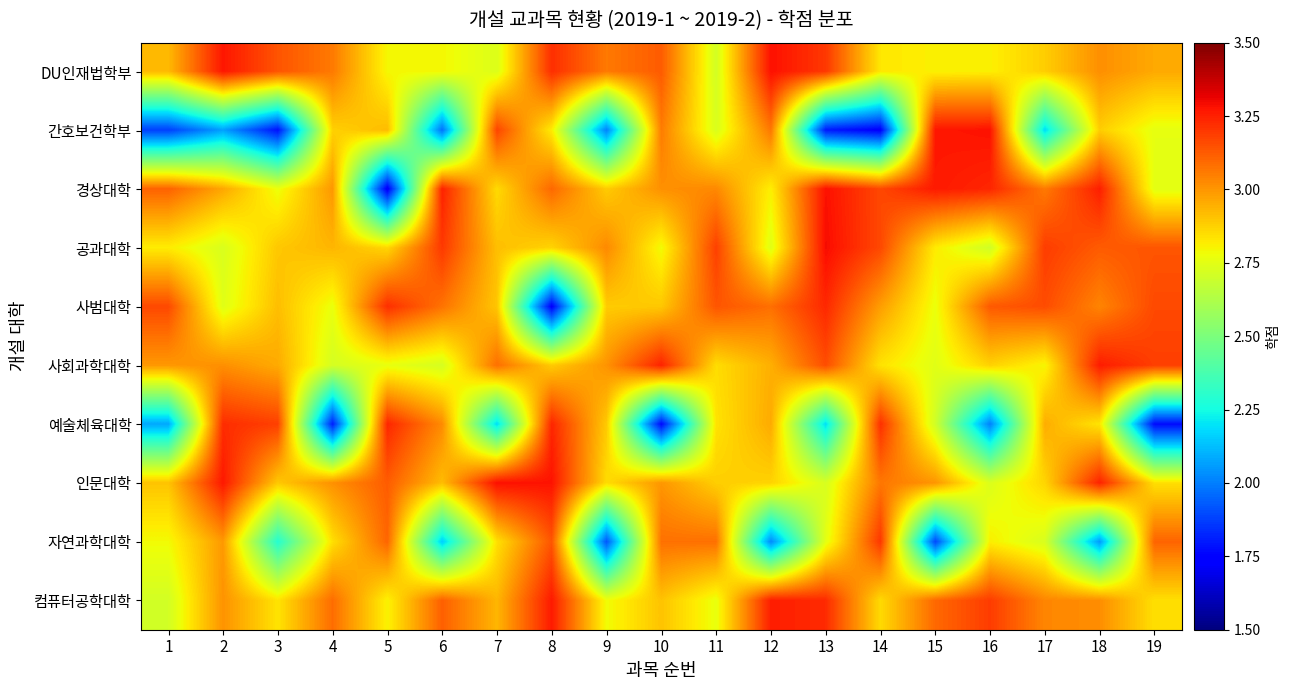

How many data points does each series have?

19